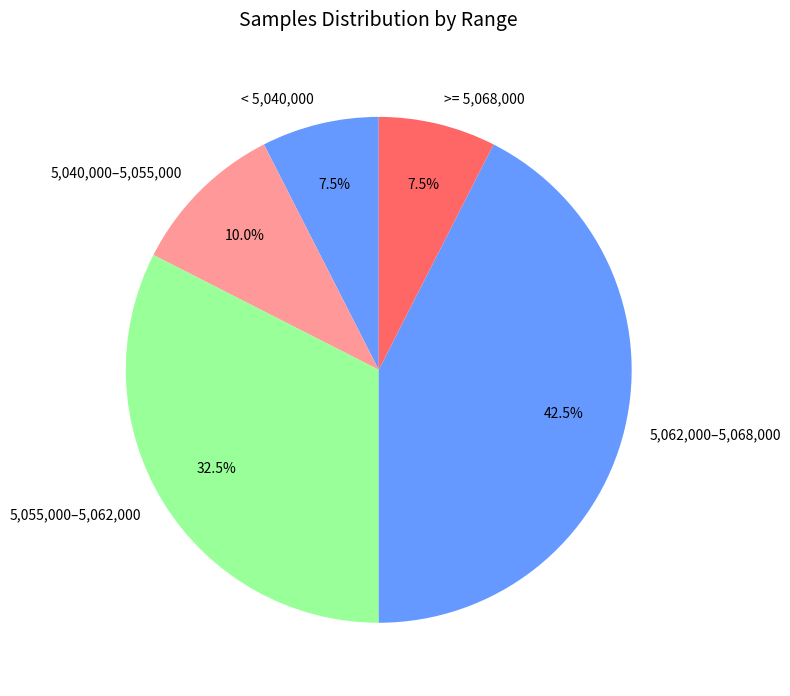

What is the total percentage of 5,062,000–5,068,000 and 5,055,000–5,062,000?

75.0%